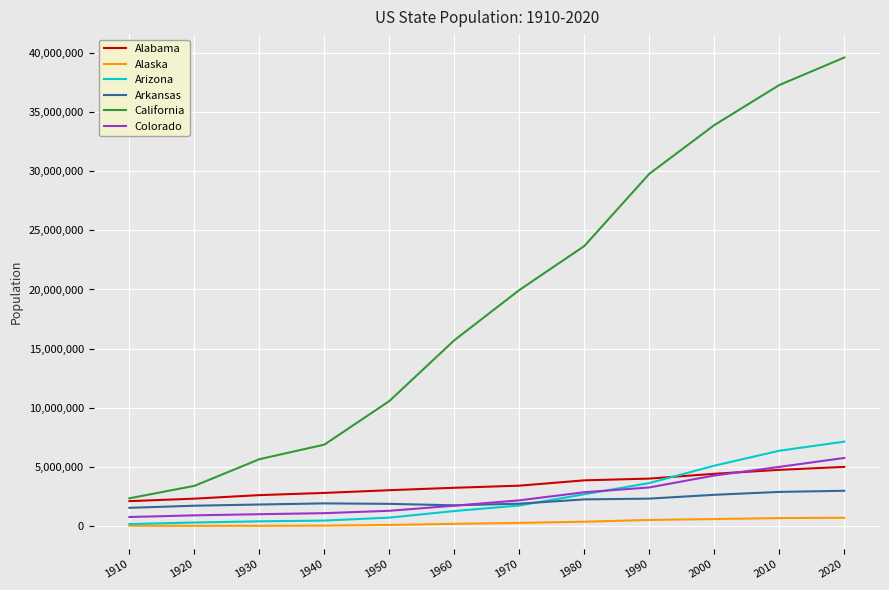

True or false: Colorado has more than 2 points higher than both neighbors.

False